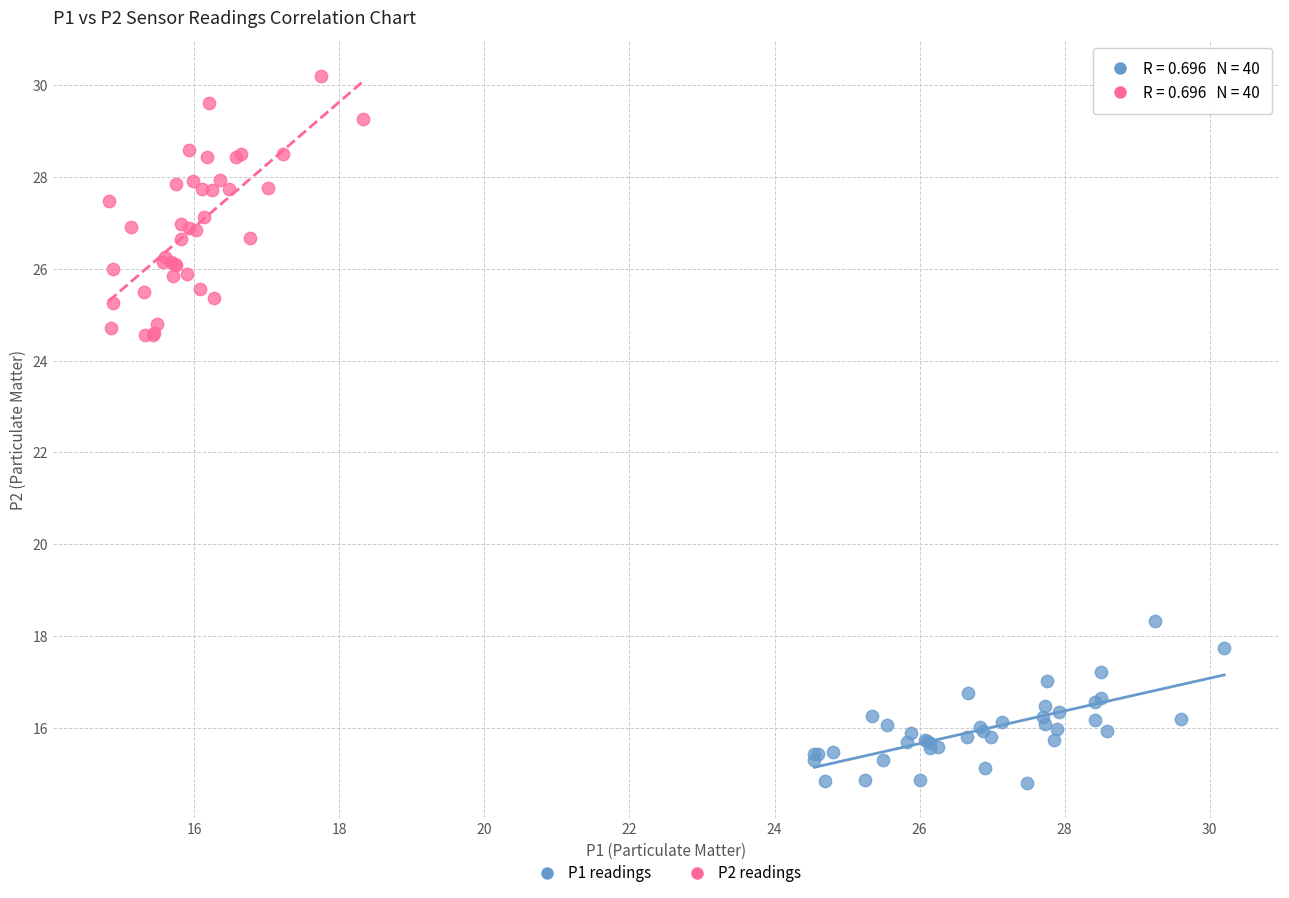

Which series reaches the maximum Y coordinate?

P2 readings